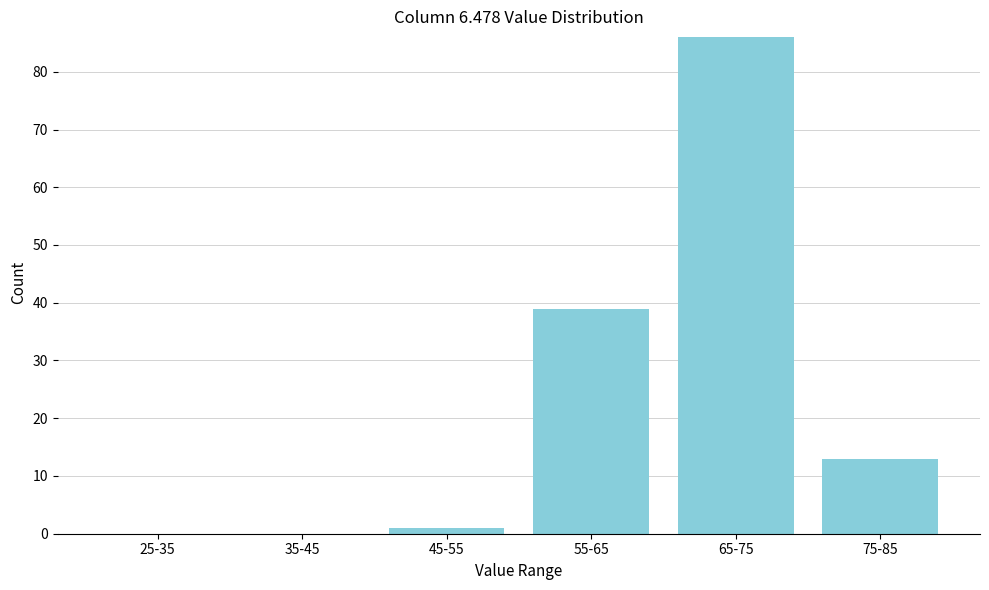

Reading left to right, what are all the values shown in this chart?

25-35=0	35-45=0	45-55=1	55-65=39	65-75=86	75-85=13